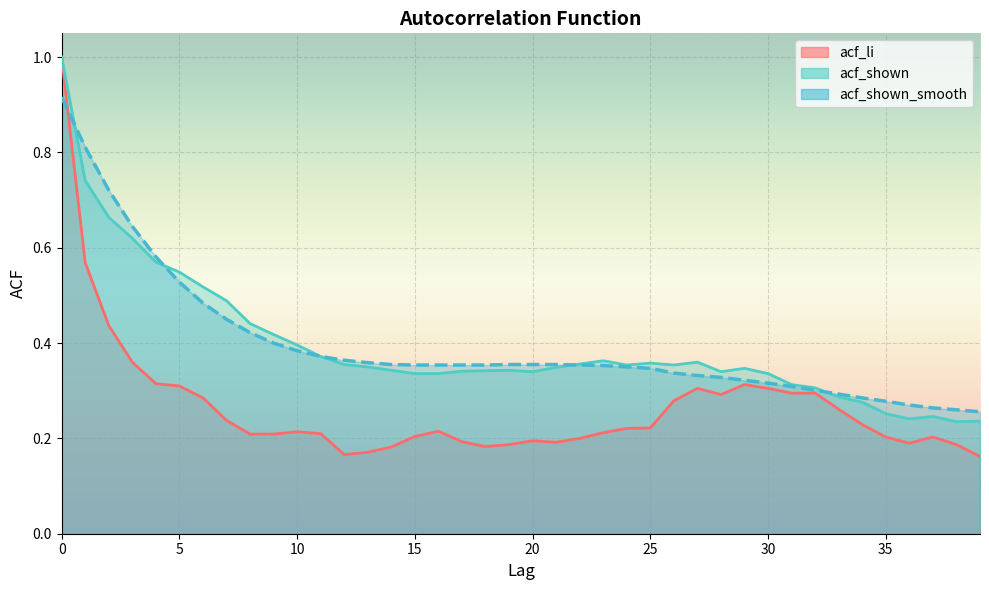

What is the highest value of the acf_li series?

1.0